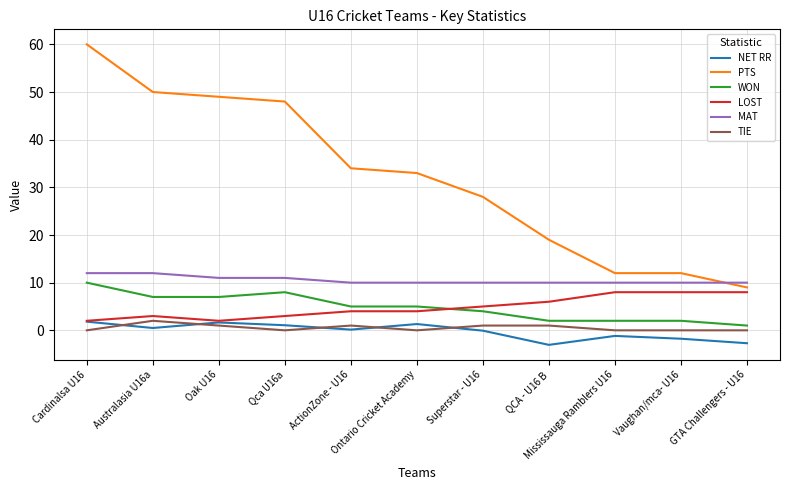

What is the average value of the TIE series?

0.5